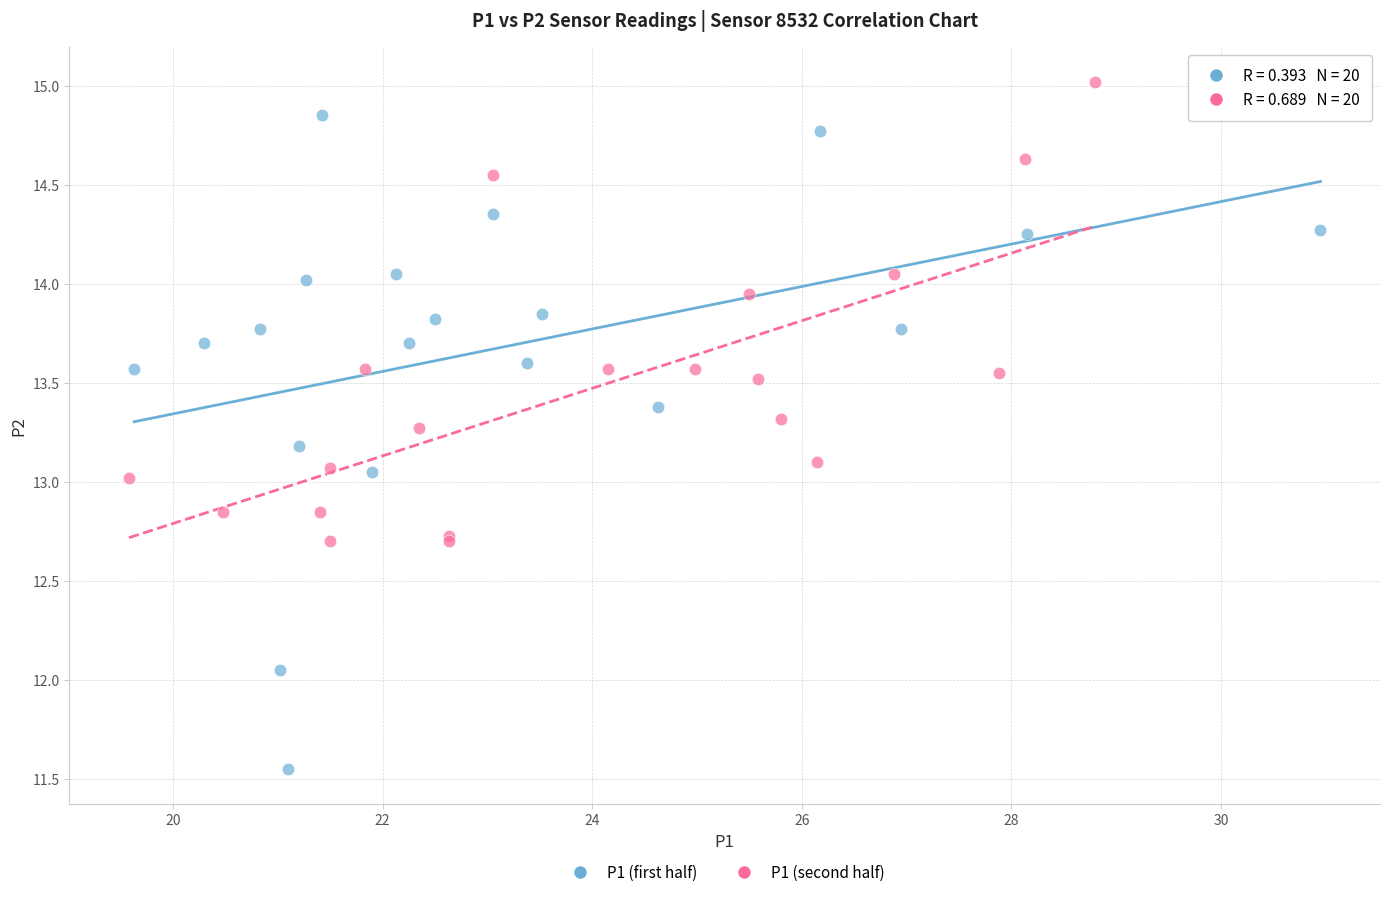

Which series has the widest spread of Y values?

P1 (first half)